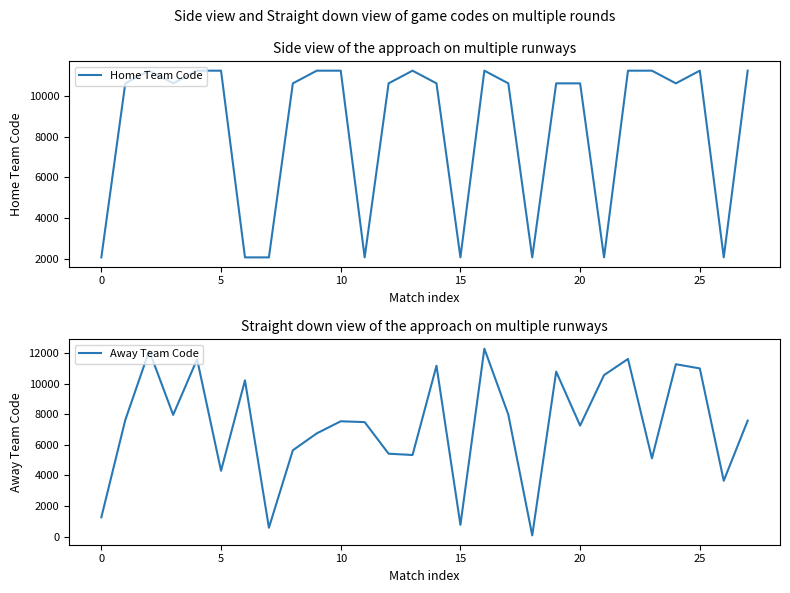

The Home Team Code series shows 4384 at 10. True or false?

False